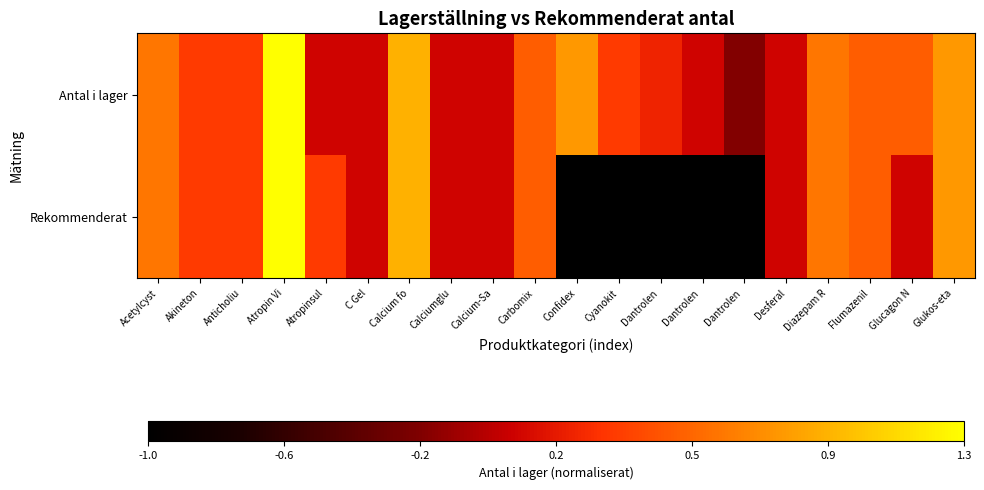

At how many categories does at least one series exceed 0?

19